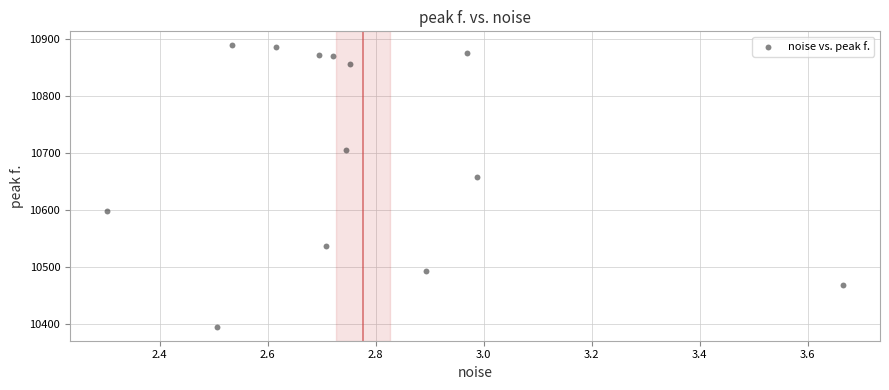

What is the range of X values (max minus min)?

1.4